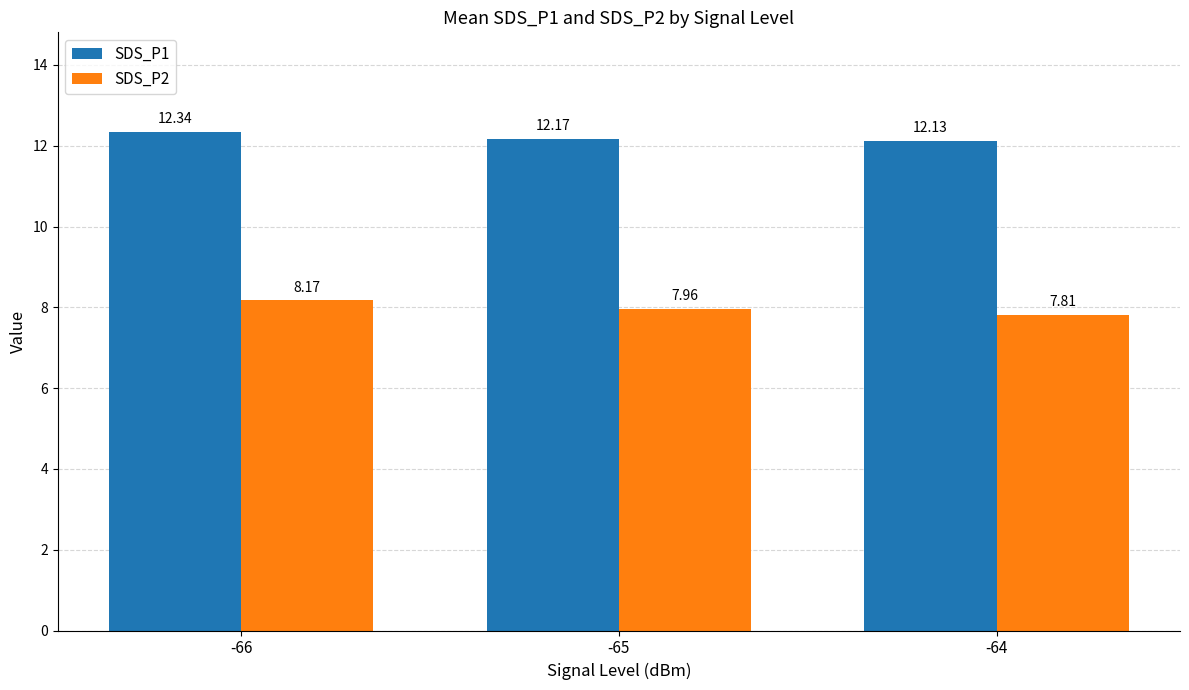

Is it true that SDS_P1 equals 12.1 at -64?

True